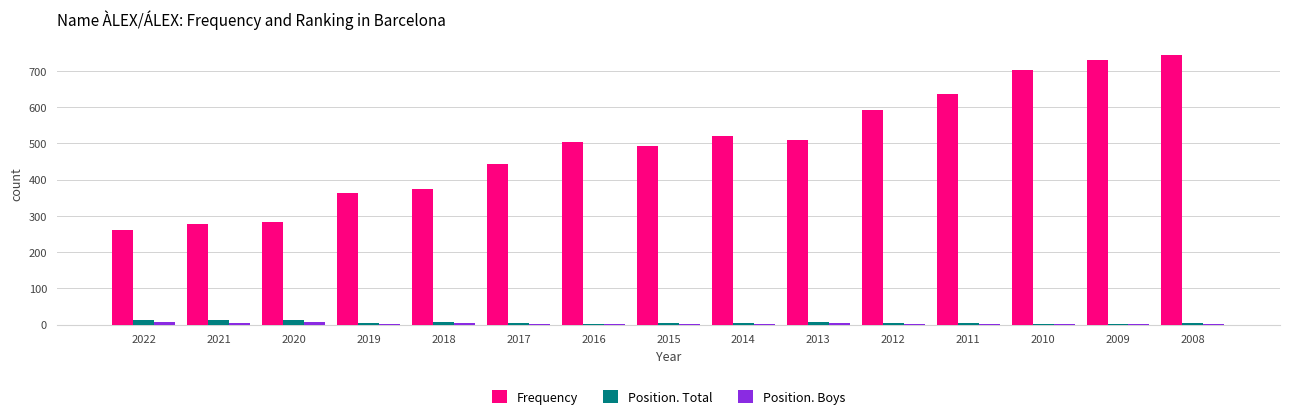

Count the number of categories in the chart.

15